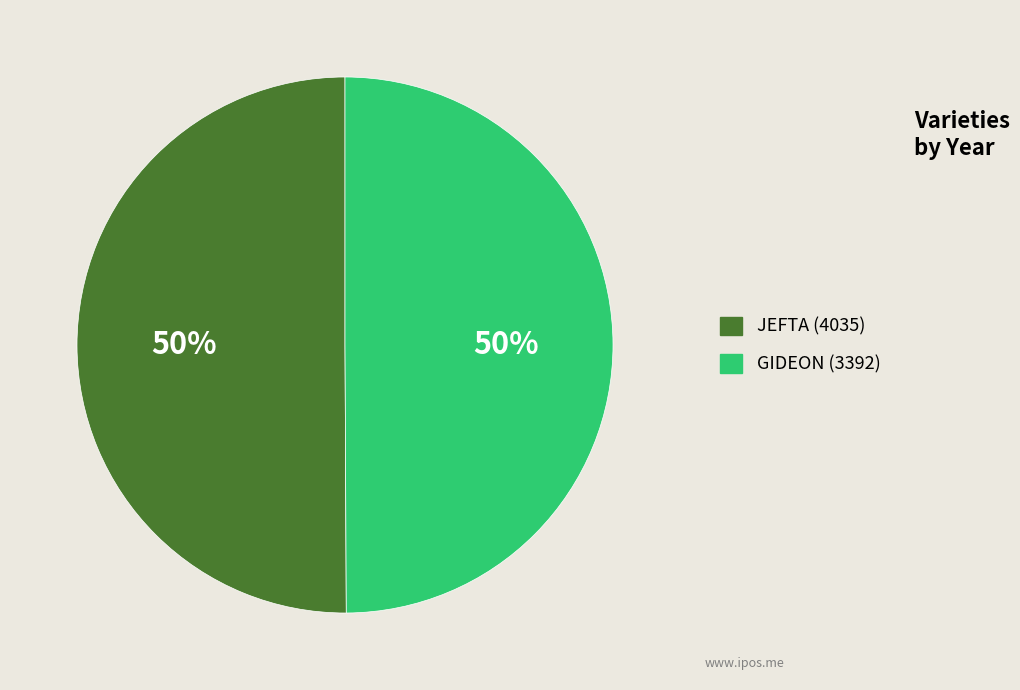

What percentage is the GIDEON (3392) slice, to the nearest percent?

50%